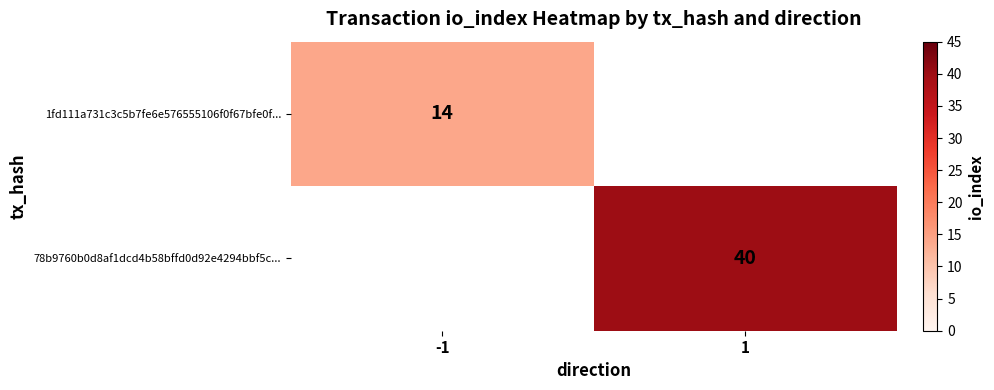

How many distinct data groups are displayed?

2